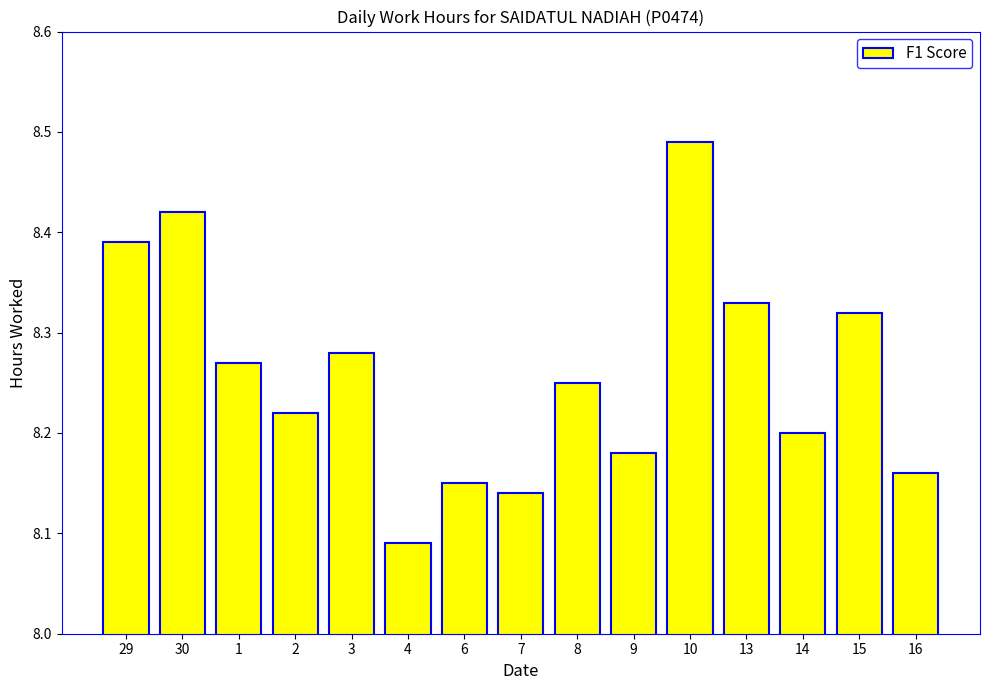

Rank the categories by value from lowest to highest.

4, 7, 6, 16, 9, 14, 2, 8, 1, 3, 15, 13, 29, 30, 10